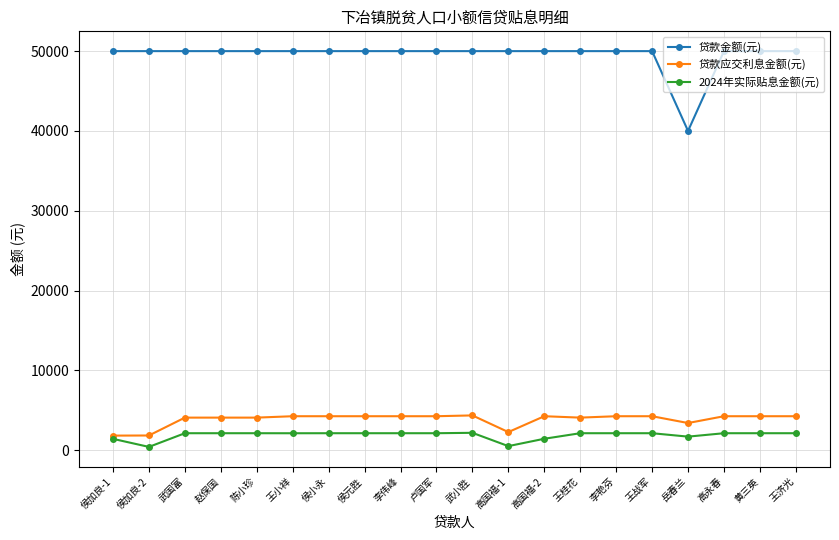

What is the total value across all series at 李艳芬?

56399.2